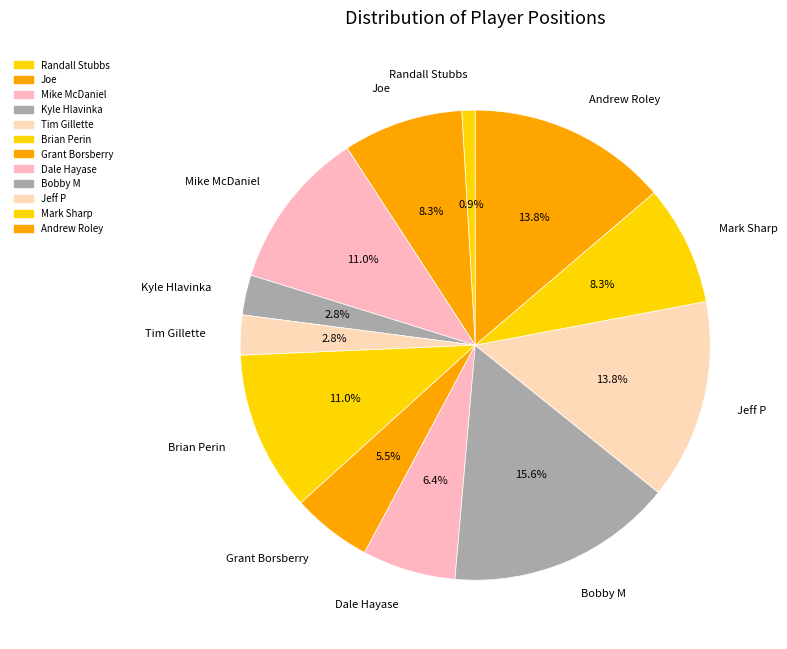

Does Kyle Hlavinka account for over 50% of the chart?

No